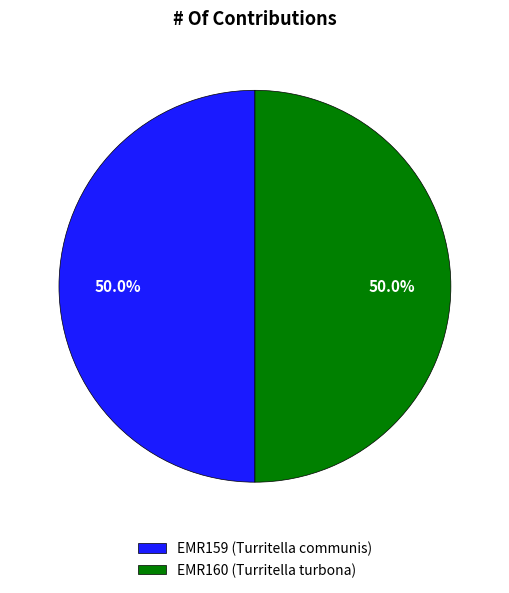

Is it true that EMR160 (Turritella turbona) is 43% of the pie?

False